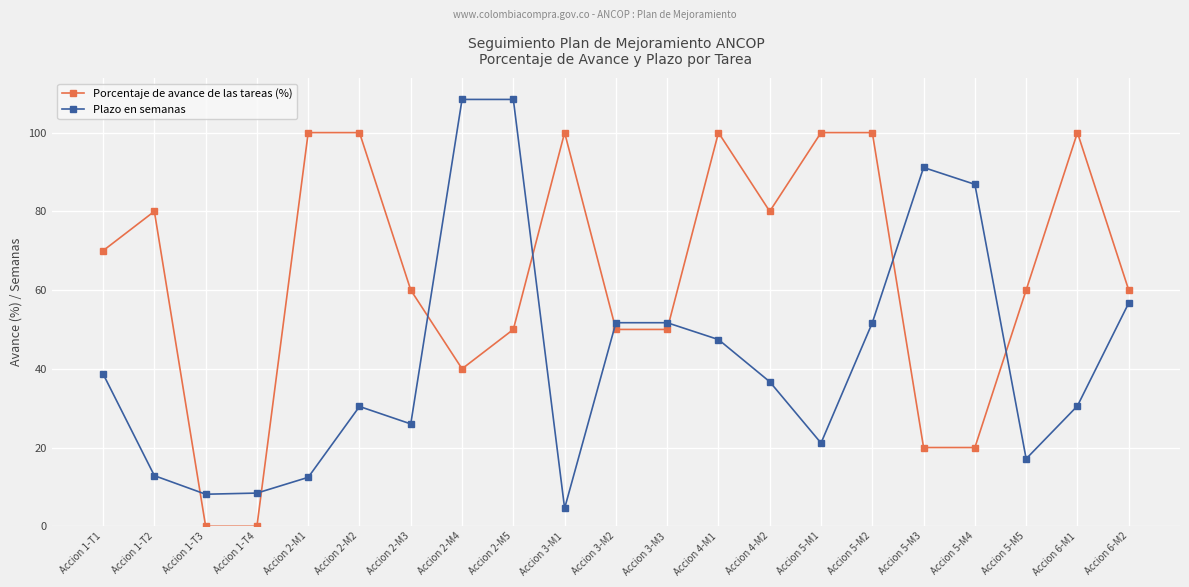

Where does the Porcentaje de avance de las tareas (%) series first go above 60?

Accion 1-T1